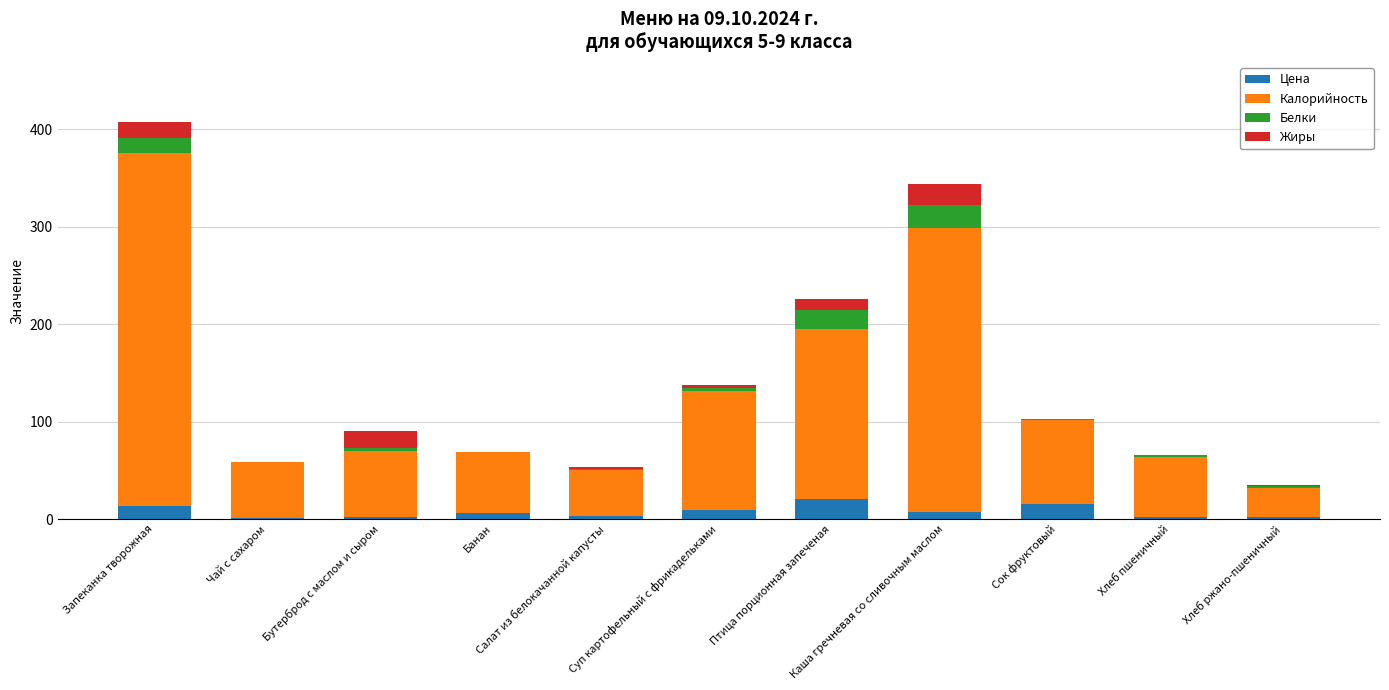

What are all the series names shown in the legend?

Цена, Калорийность, Белки, Жиры